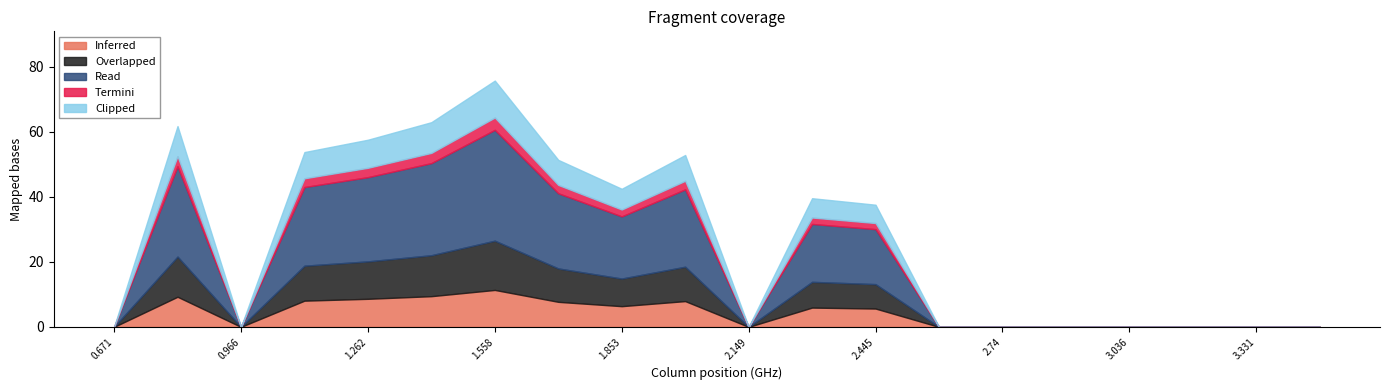

Does the chart have visible grid lines?

No